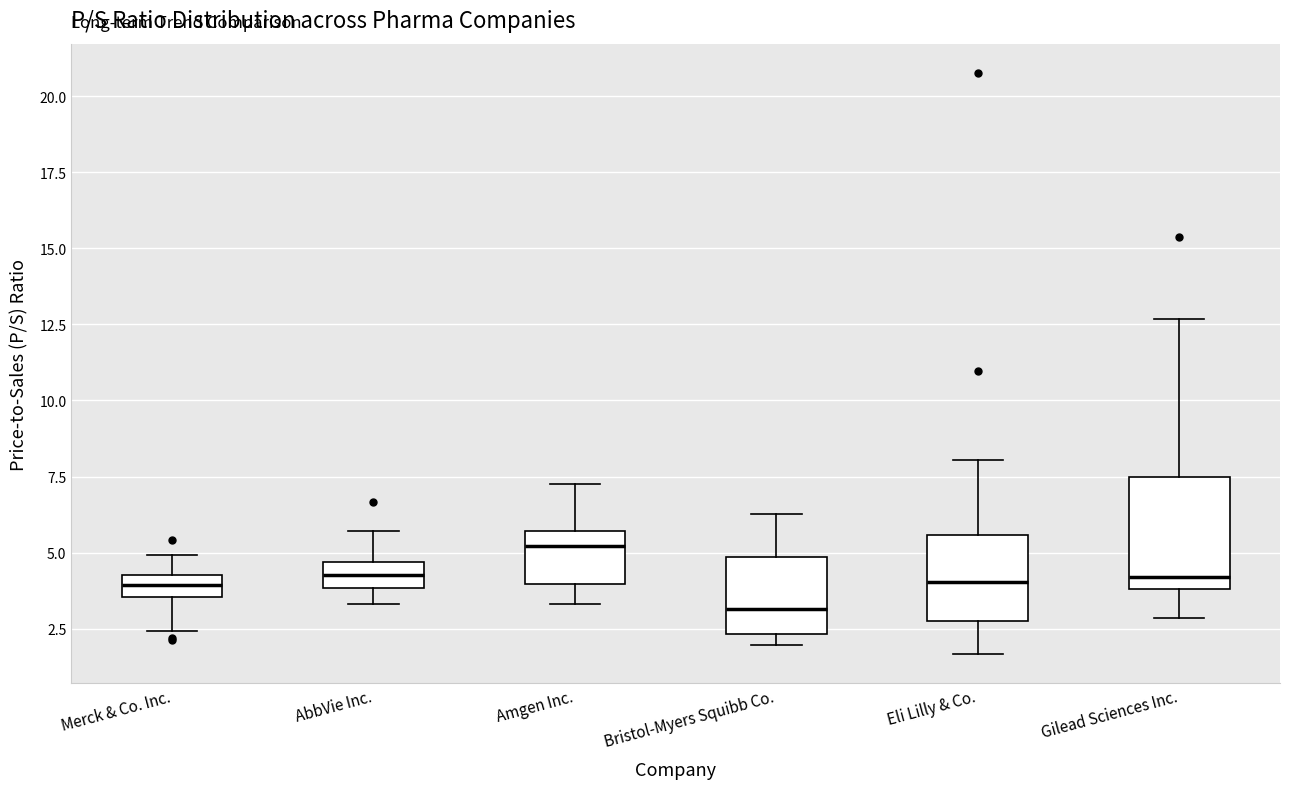

Reading left to right, transcribe this box plot: for each box, give where its median line is, the range the box spans, and where its two whiskers end, as read against the y-axis. The values are not printed on the chart, so give them approximately, as read against the axis.

Merck & Co. Inc.: median 4.0, box 3.5 to 4.5, whiskers 2.5 to 5.0
AbbVie Inc.: median 4.5 (inside the box), box 4.0 to 4.5, whiskers 3.5 to 5.5
Amgen Inc.: median 5.0, box 4.0 to 5.5, whiskers 3.5 to 7.0
Bristol-Myers Squibb Co.: median 3.0, box 2.5 to 5.0, whiskers 2.0 to 6.5
Eli Lilly & Co.: median 4.0, box 3.0 to 5.5, whiskers 1.5 to 8.0
Gilead Sciences Inc.: median 4.0 (just above the box's lower edge), box 4.0 to 7.5, whiskers 3.0 to 12.5